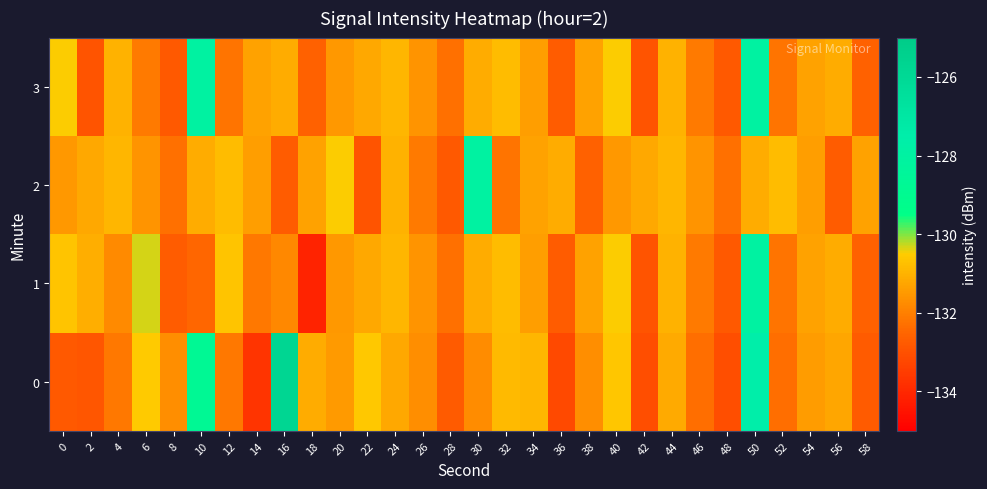

At how many categories does at least one series exceed -129?

4